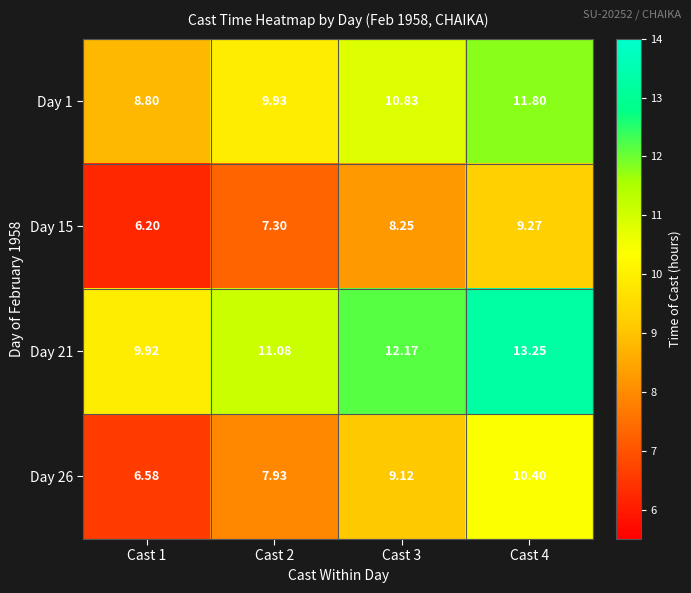

Is the value of Day 21 at Cast 2 greater than the value of Day 26 at Cast 1?

Yes